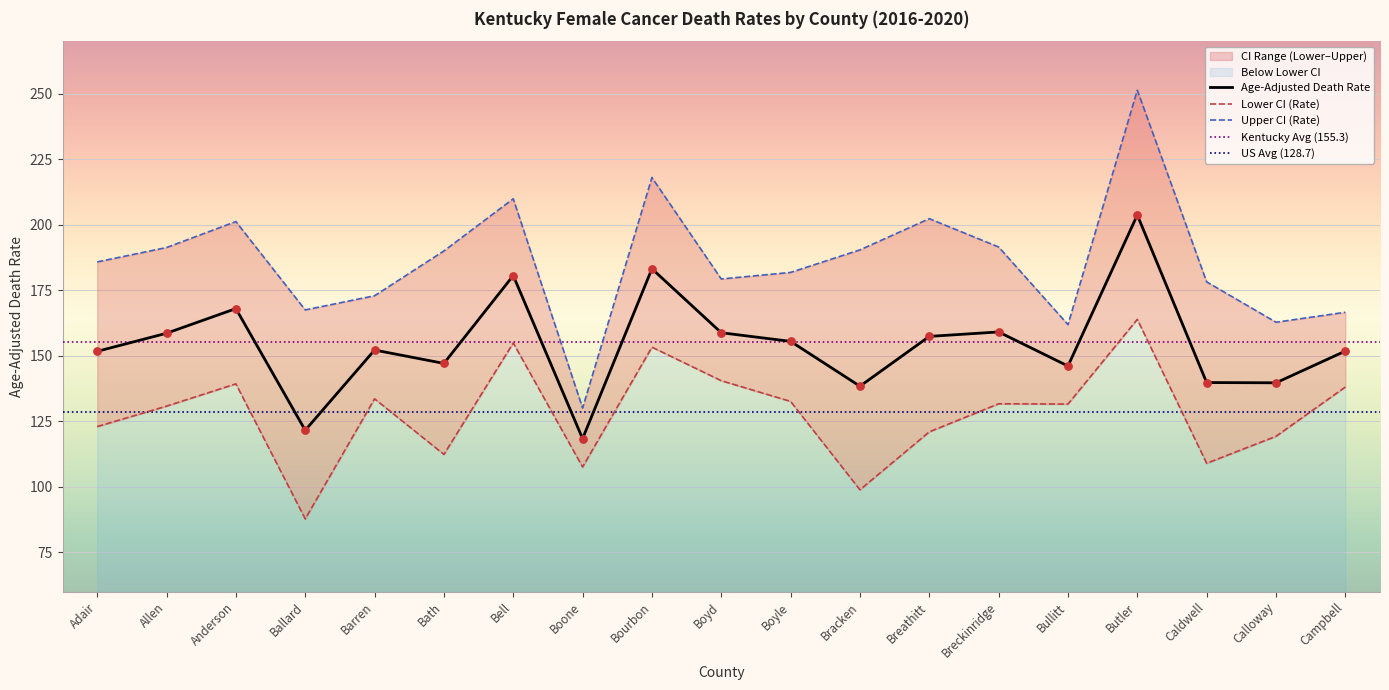

Which series reaches the maximum Y coordinate?

Upper CI (Rate)